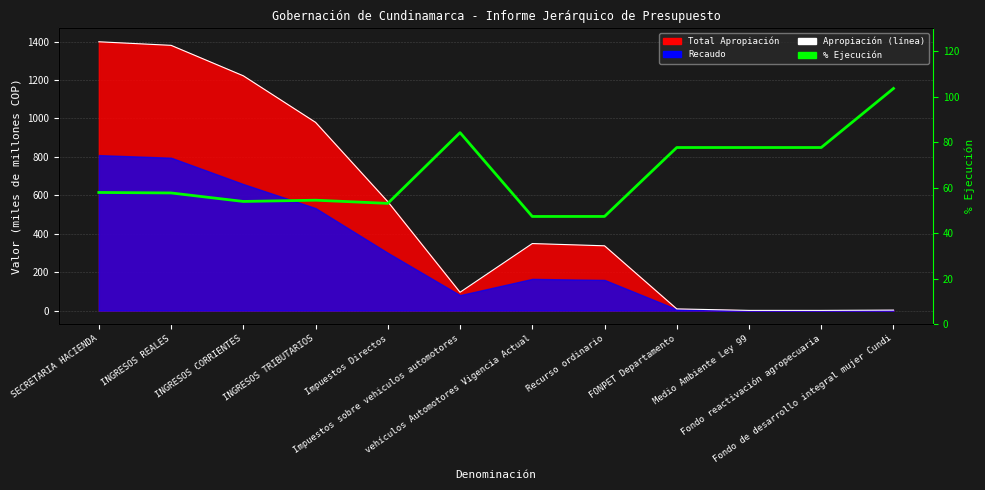

What is the total value across all series at Impuestos Directos?

620.0